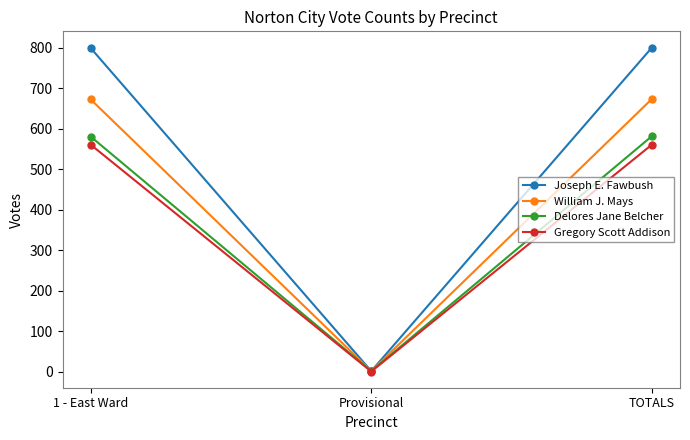

What is the total value across all series at TOTALS?

2618